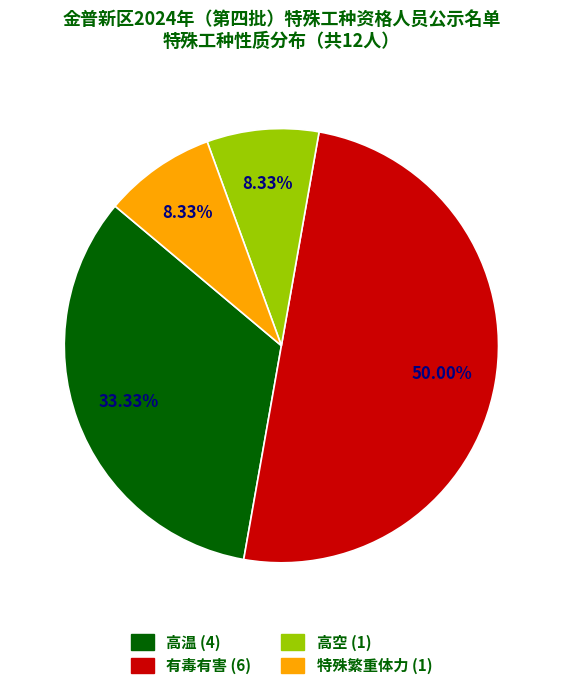

Approximately how many times larger is the value at 高温 compared to 特殊繁重体力?

4.0